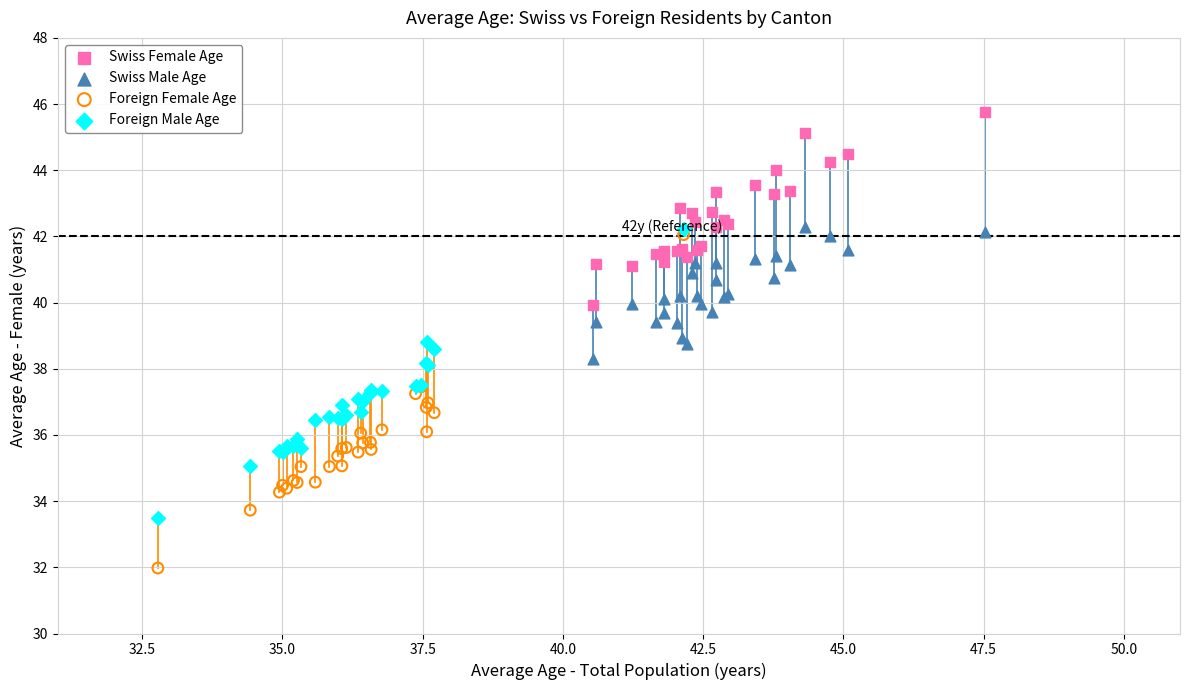

Which series contains the lowest Y value?

Foreign Female Age